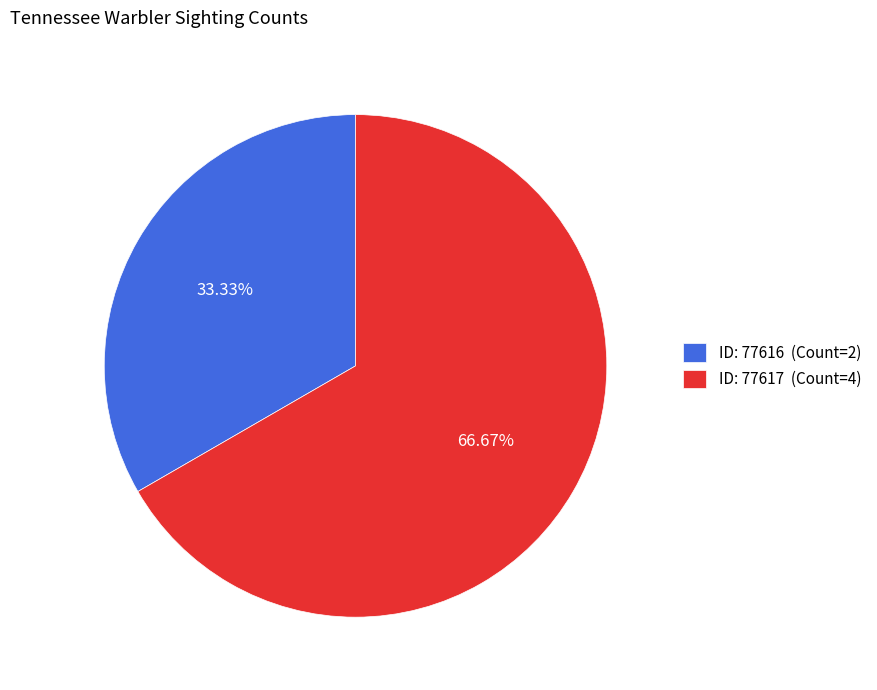

Approximately how many times larger is the value at ID: 77616 (Count=2) compared to ID: 77617 (Count=4)?

0.5